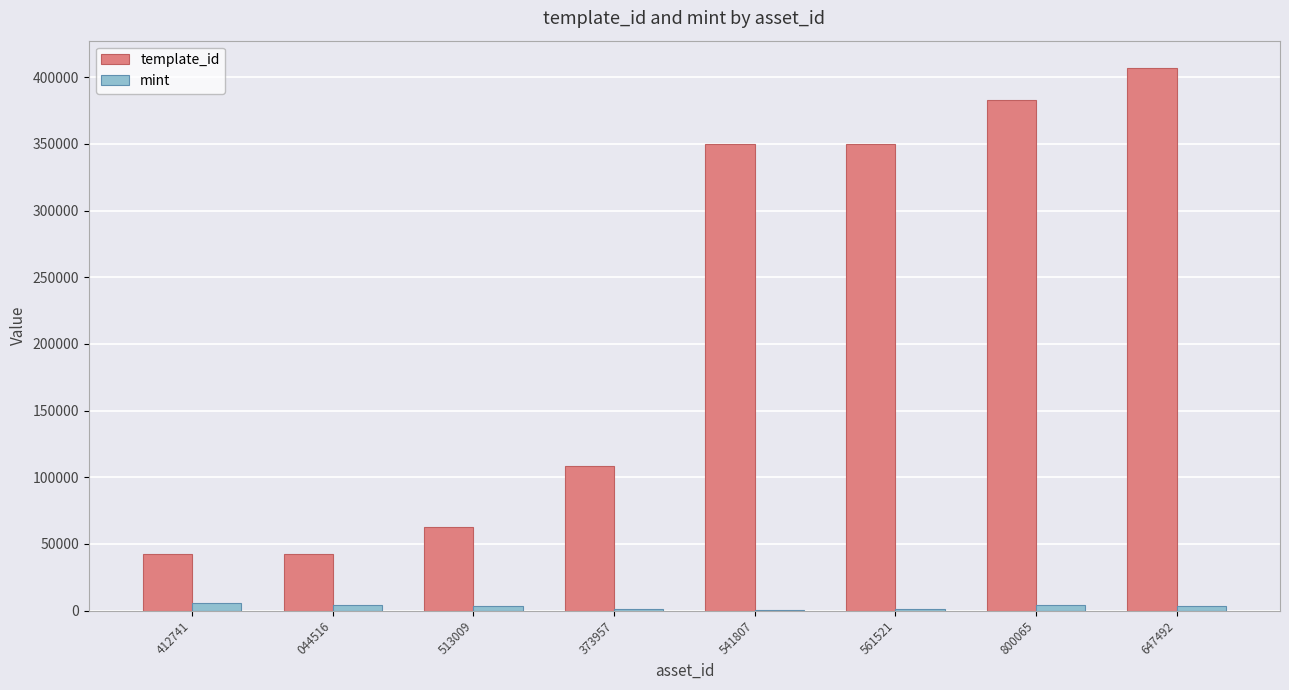

Which series has the largest range (max minus min)?

template_id